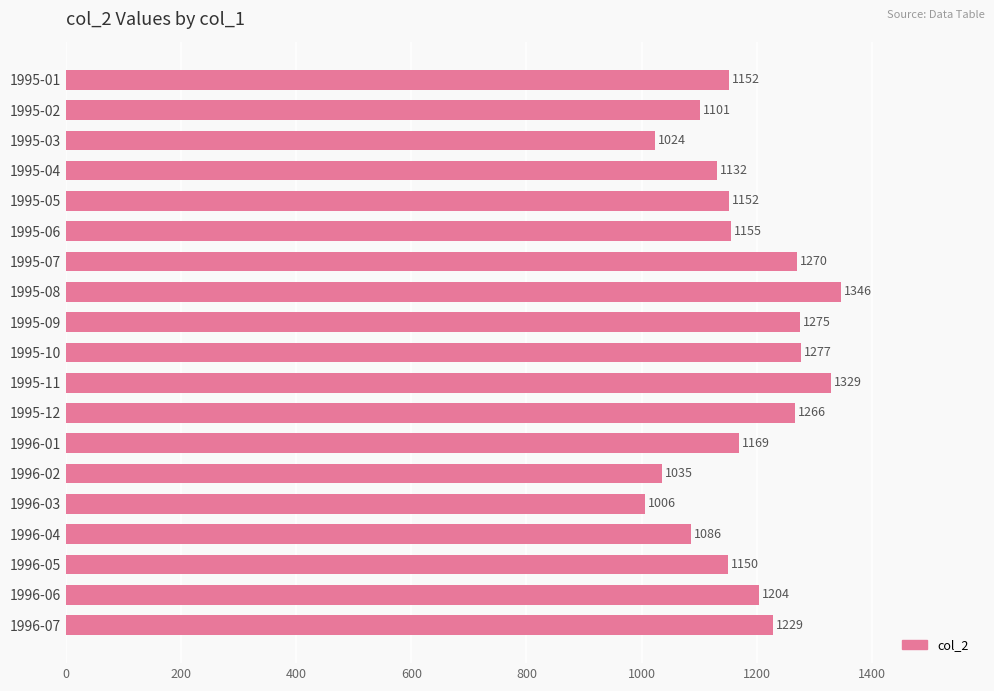

The value at 1995-08 is 1346. True or false?

True